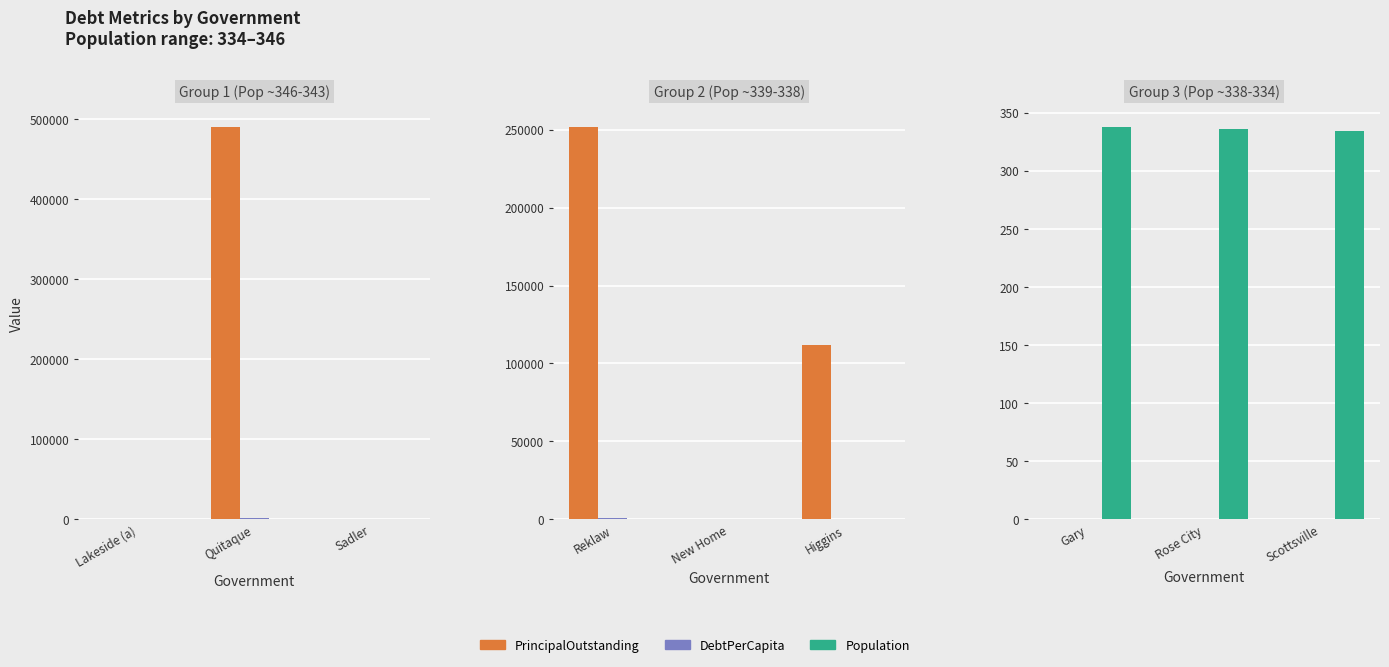

What is the total value across all series at Scottsville?

334